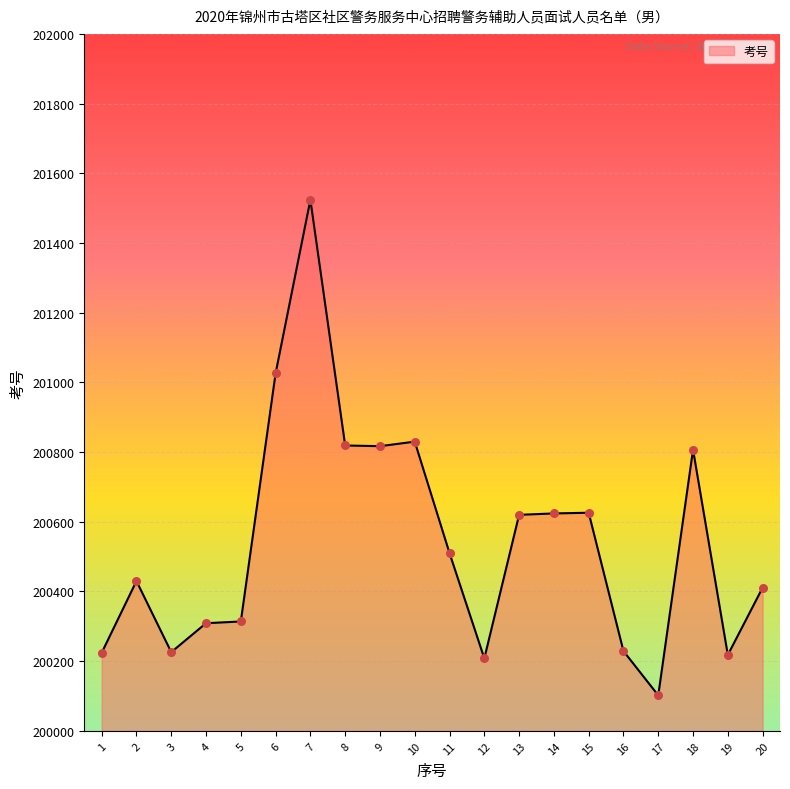

What is the ratio of the value at 4 to the value at 18?

1.0